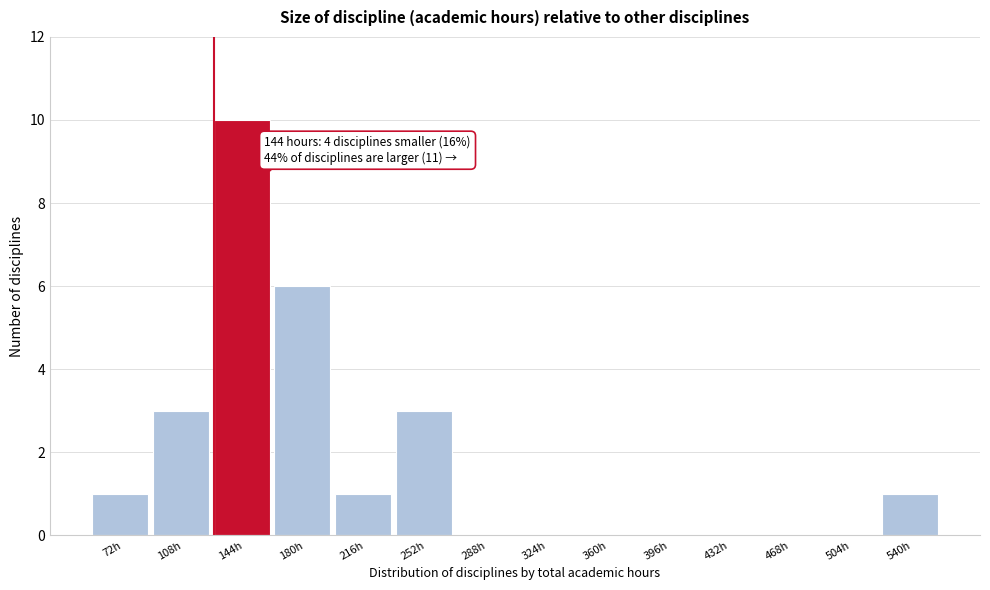

Reading left to right, list all the values displayed in this chart.

72h=1	108h=3	144h=10	180h=6	216h=1	252h=3	288h=0	324h=0	360h=0	396h=0	432h=0	468h=0	504h=0	540h=1